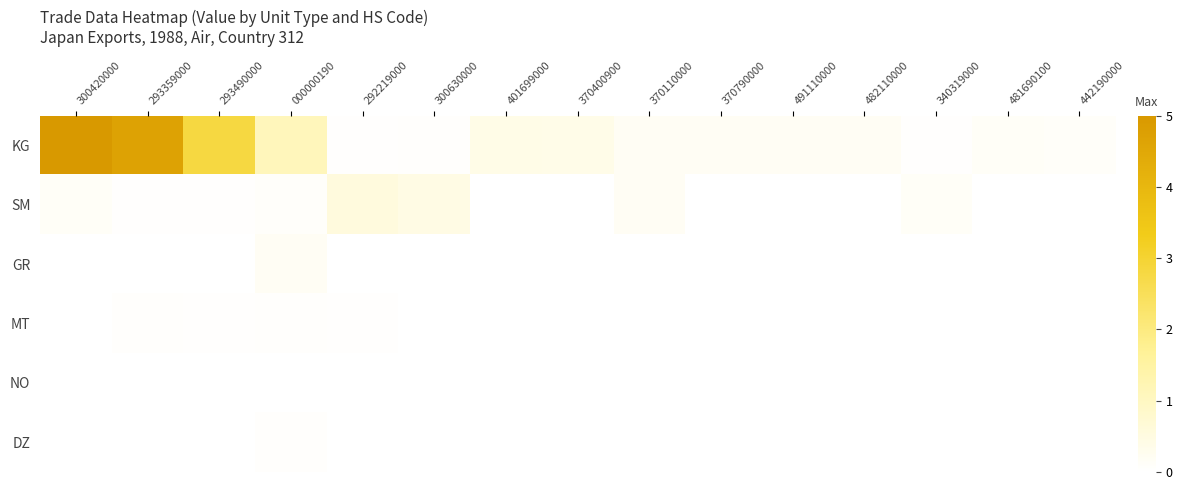

Reading right to left, extract all data points from this chart.

KG: 442190000=0.1	481690100=0.1	340319000=0.0	482110000=0.2	491110000=0.2	370790000=0.2	370110000=0.2	370400900=0.4	401699000=0.4	300630000=0.1	292219000=0.0	000000190=1.1	293490000=2.8	293359000=4.7	300420000=5.0
SM: 442190000=0.0	481690100=0.0	340319000=0.1	482110000=0.0	491110000=0.0	370790000=0.0	370110000=0.2	370400900=0.0	401699000=0.0	300630000=0.4	292219000=0.6	000000190=0.1	293490000=0.0	293359000=0.0	300420000=0.1
GR: 442190000=0.0	481690100=0.0	340319000=0.0	482110000=0.0	491110000=0.0	370790000=0.0	370110000=0.0	370400900=0.0	401699000=0.0	300630000=0.0	292219000=0.0	000000190=0.2	293490000=0.0	293359000=0.0	300420000=0.0
MT: 442190000=0.0	481690100=0.0	340319000=0.0	482110000=0.0	491110000=0.0	370790000=0.0	370110000=0.0	370400900=0.0	401699000=0.0	300630000=0.0	292219000=0.0	000000190=0.0	293490000=0.0	293359000=0.0	300420000=0.0
NO: 442190000=0.0	481690100=0.0	340319000=0.0	482110000=0.0	491110000=0.0	370790000=0.0	370110000=0.0	370400900=0.0	401699000=0.0	300630000=0.0	292219000=0.0	000000190=0.0	293490000=0.0	293359000=0.0	300420000=0.0
DZ: 442190000=0.0	481690100=0.0	340319000=0.0	482110000=0.0	491110000=0.0	370790000=0.0	370110000=0.0	370400900=0.0	401699000=0.0	300630000=0.0	292219000=0.0	000000190=0.1	293490000=0.0	293359000=0.0	300420000=0.0